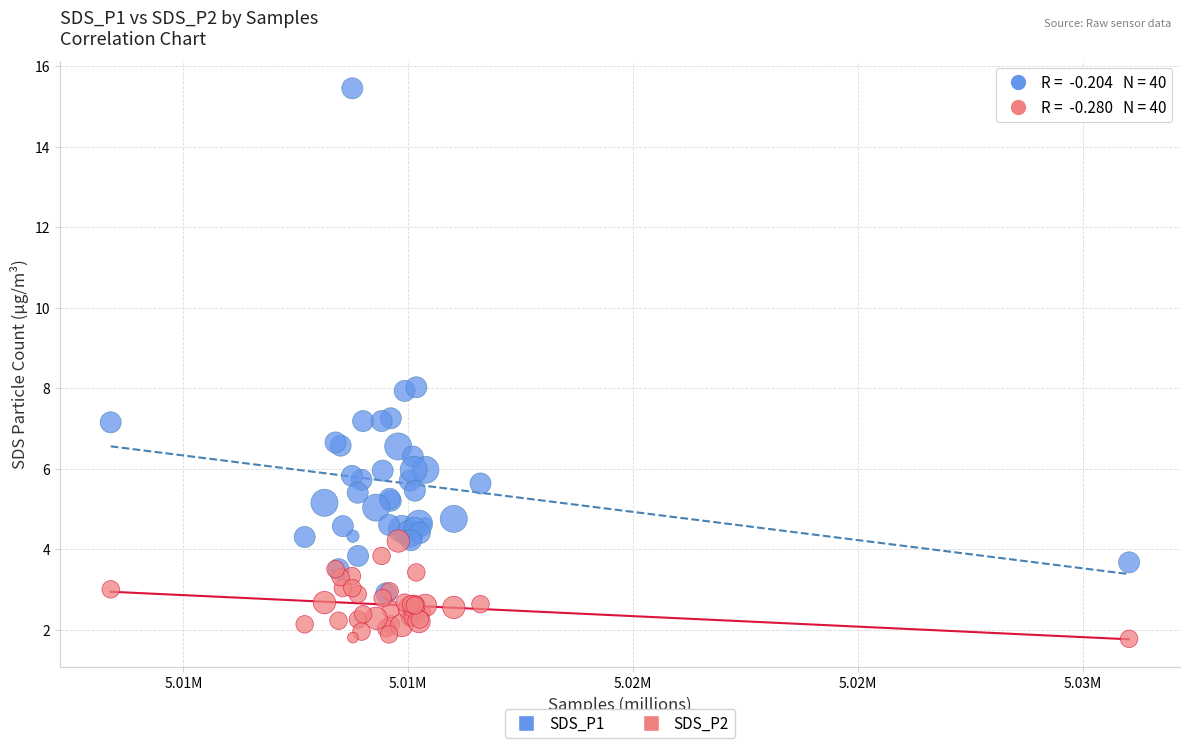

What are all the series names shown in the legend?

SDS_P1, SDS_P2